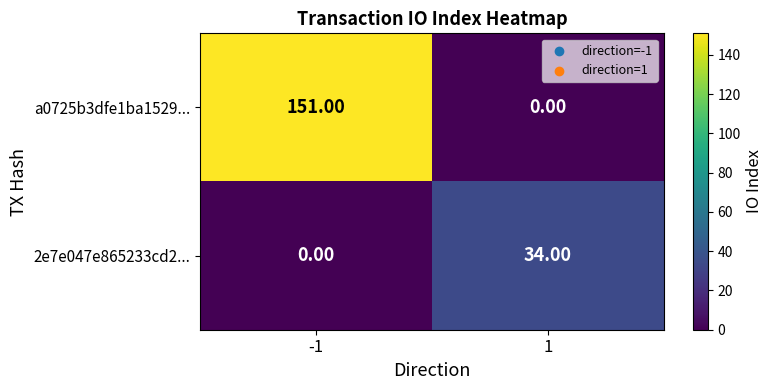

What is the spread (max minus min) of values at -1?

151